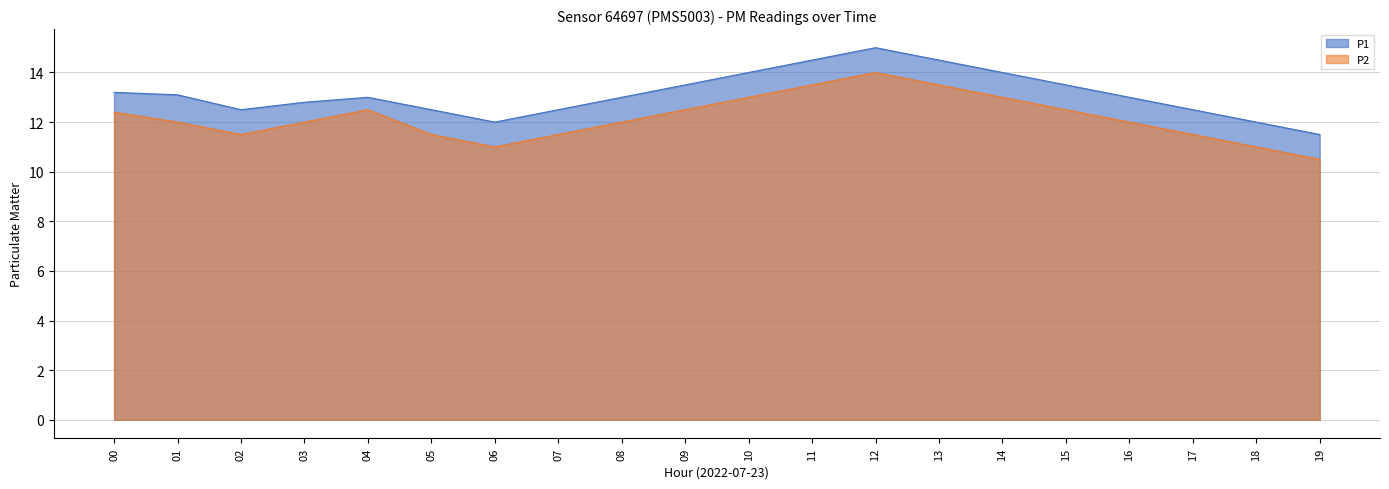

At which category is the sum across all series the highest?

12